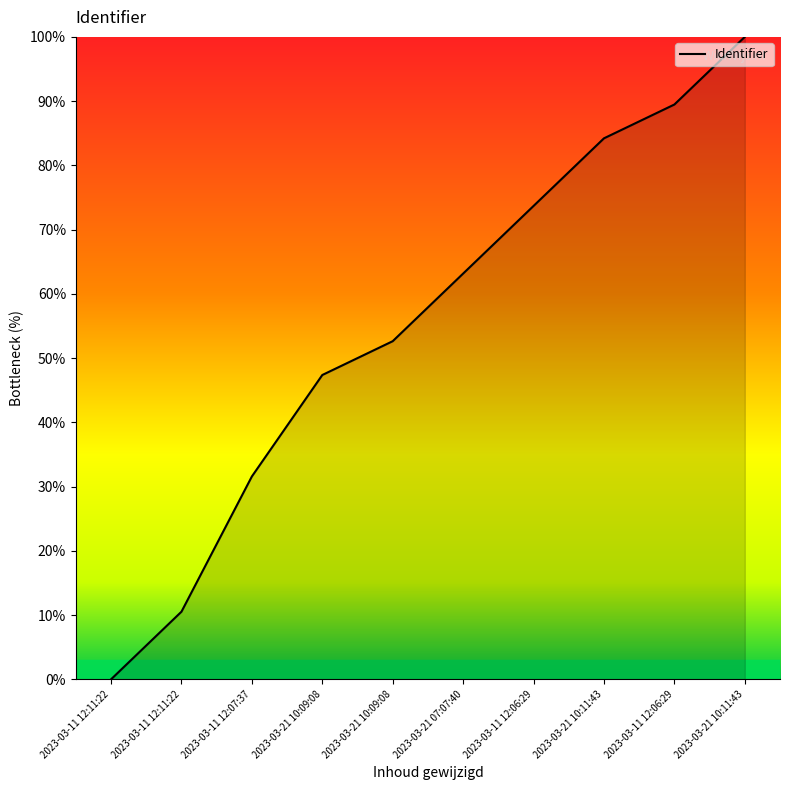

The value at 2023-03-11 12:06:29 is 27.6. True or false?

False